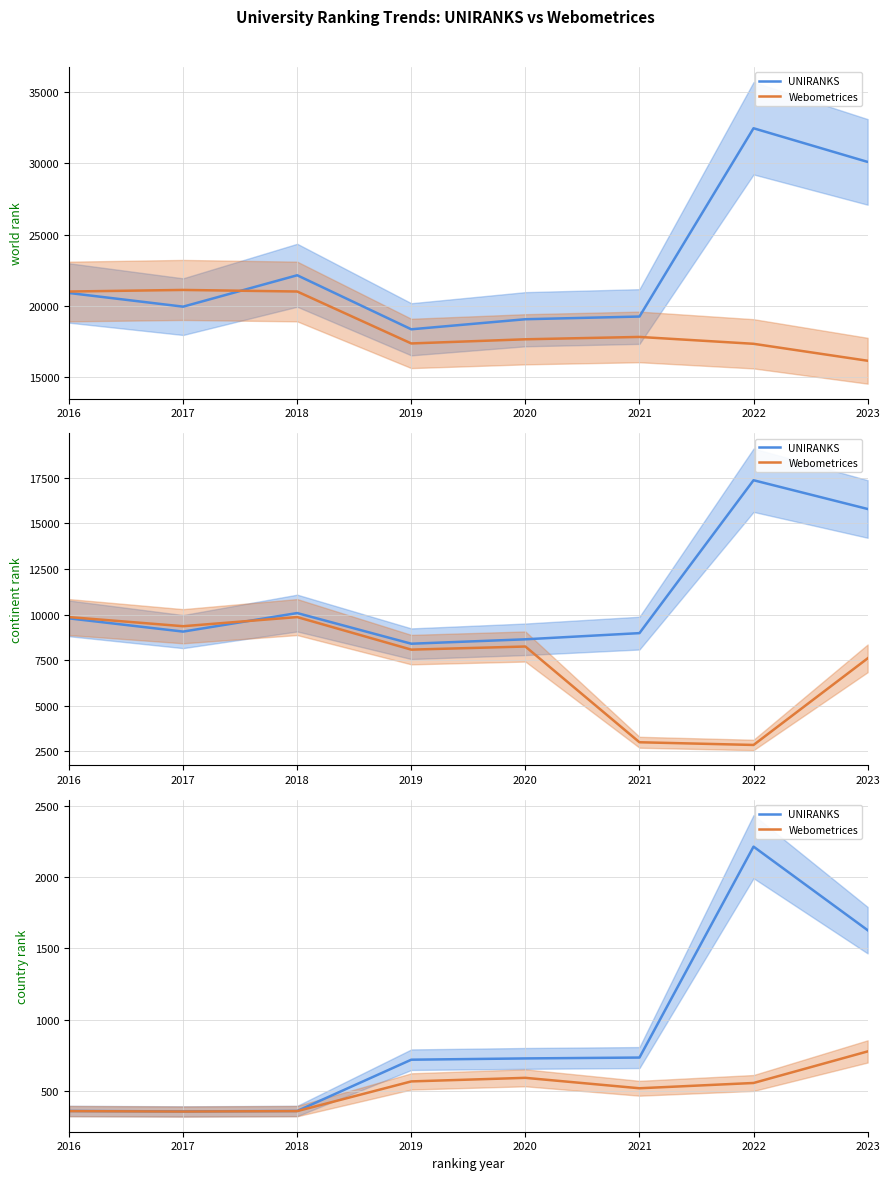

The UNIRANKS series shows 358 at 2017. True or false?

True